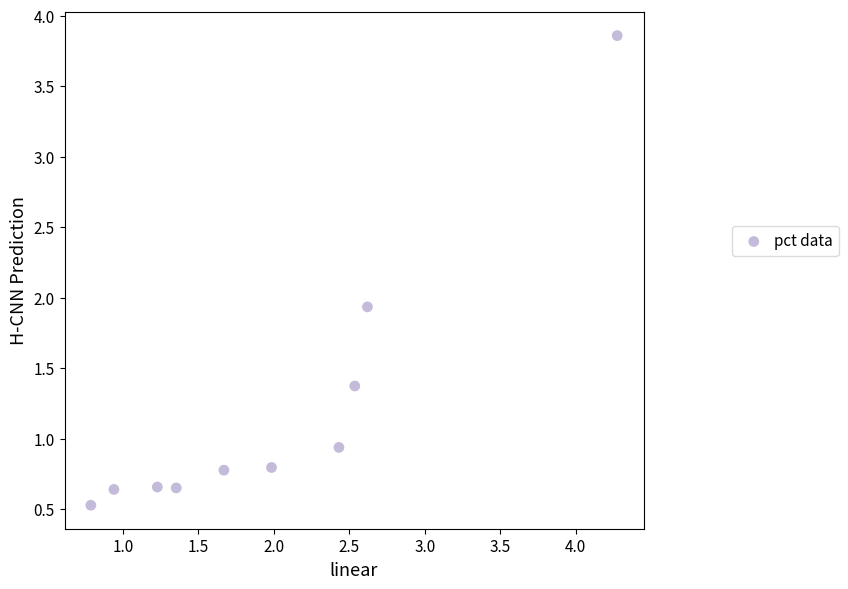

What Y value in the scatter plot is closest to 2?

1.9